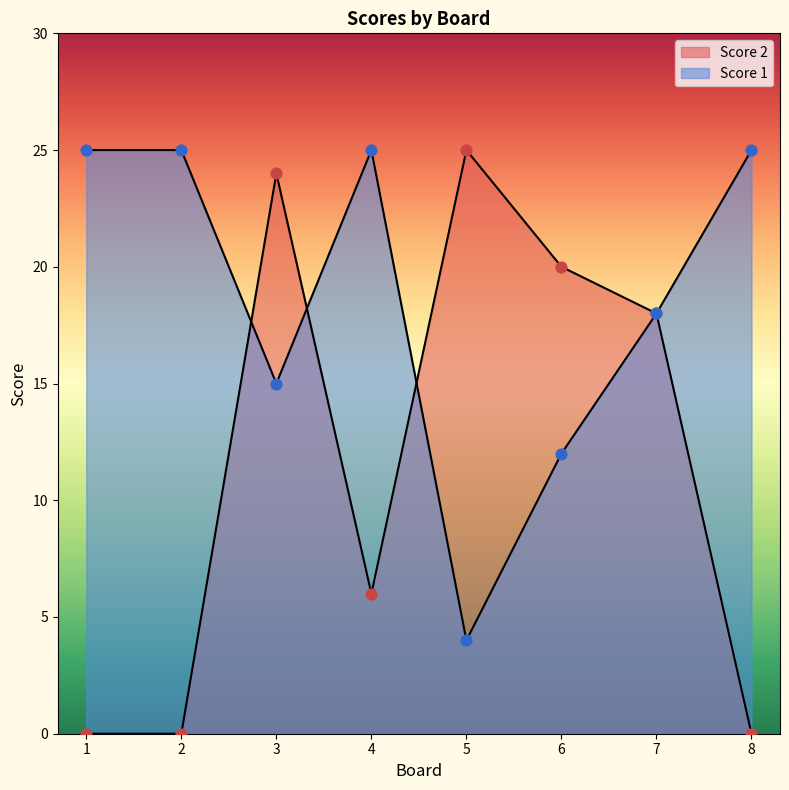

At which category is the sum across all series the highest?

3